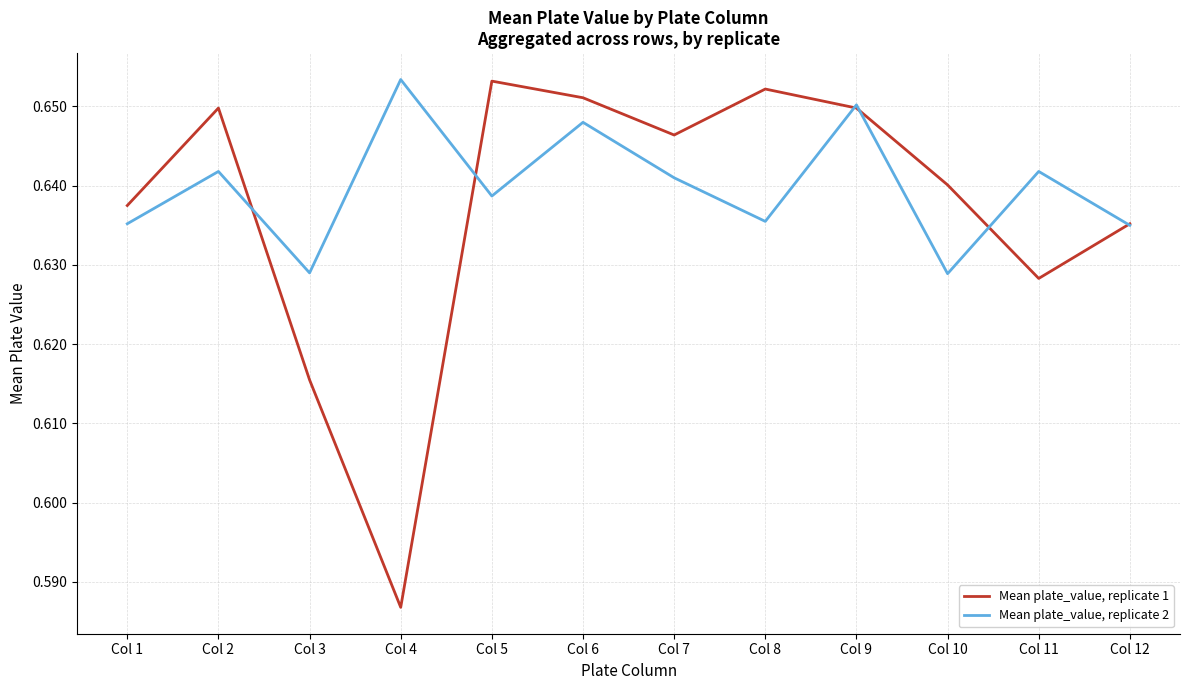

What is the total value across all series at Col 6?

1.3